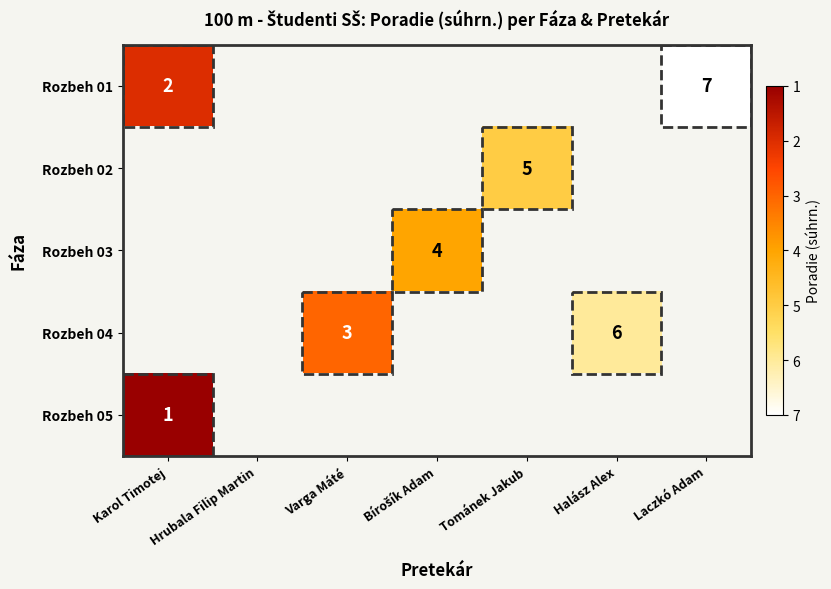

Count the number of categories in the chart.

7